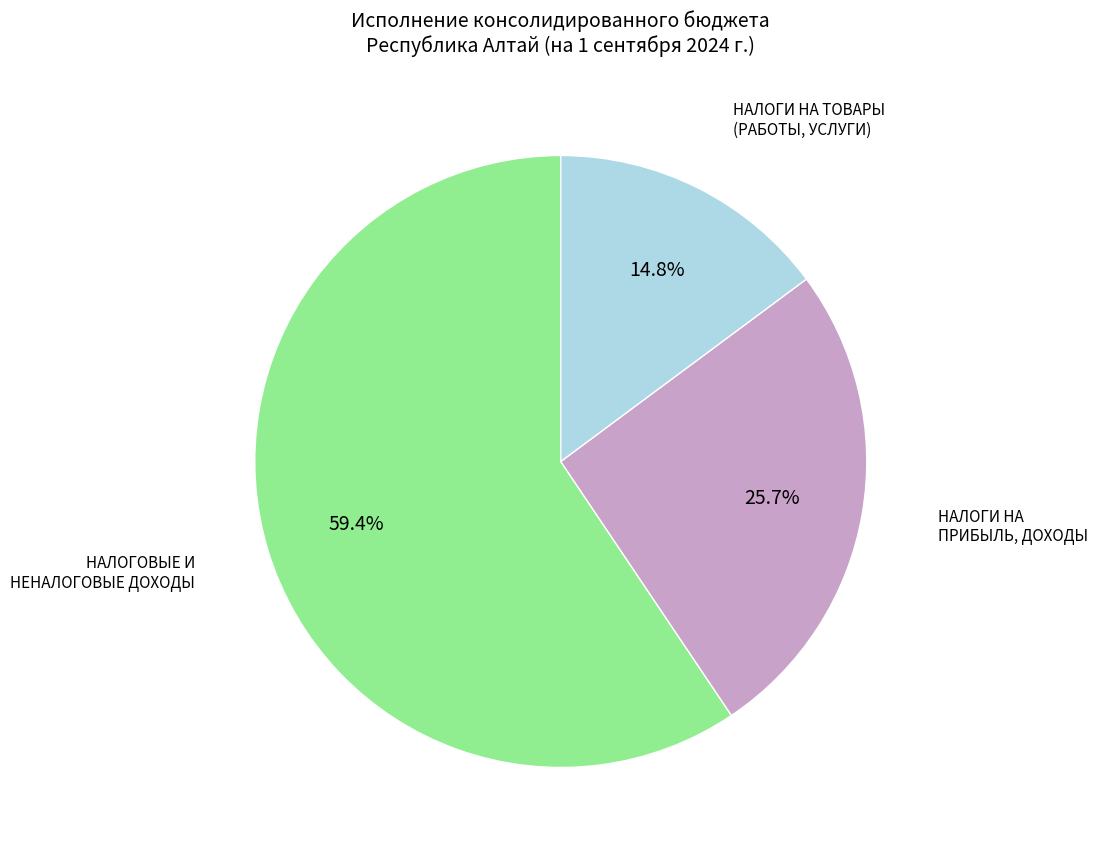

Combined, do НАЛОГОВЫЕ И НЕНАЛОГОВЫЕ ДОХОДЫ and НАЛОГИ НА ТОВАРЫ (РАБОТЫ, УСЛУГИ) account for over 50%?

Yes